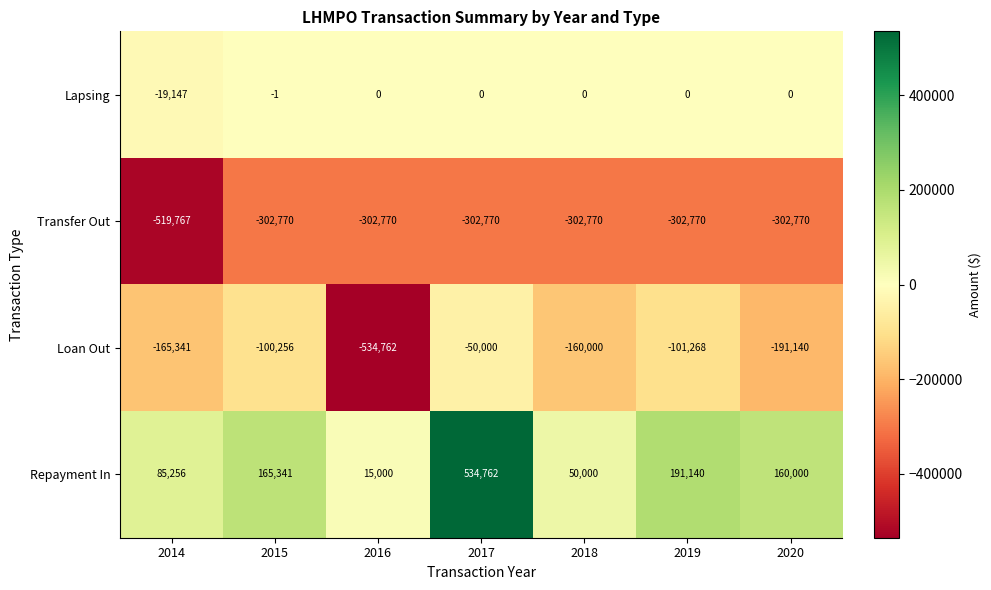

What value does the Transfer Out series have at 2015, to the nearest 50?

-302750